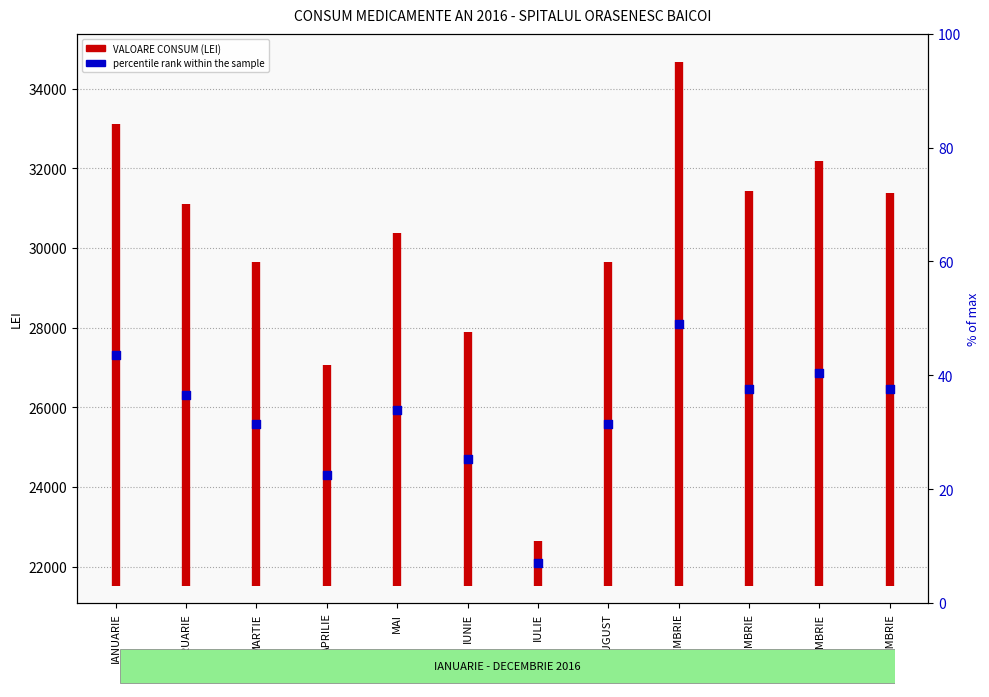

Which has a higher value, OCTOMBRIE or MAI?

OCTOMBRIE